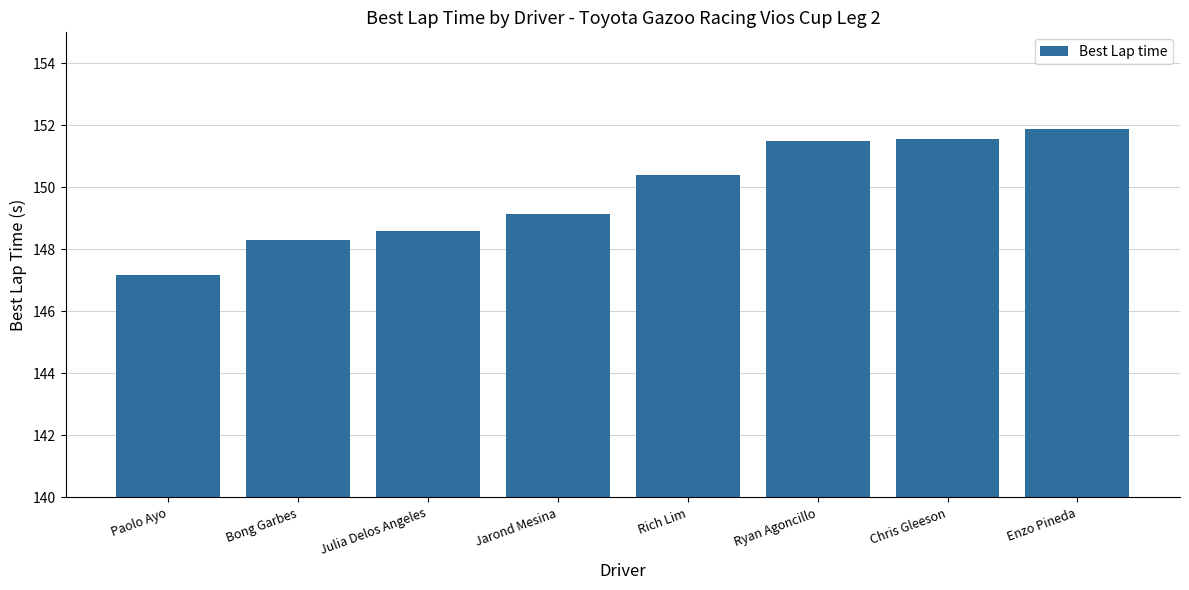

What position from the left is Chris Gleeson?

7